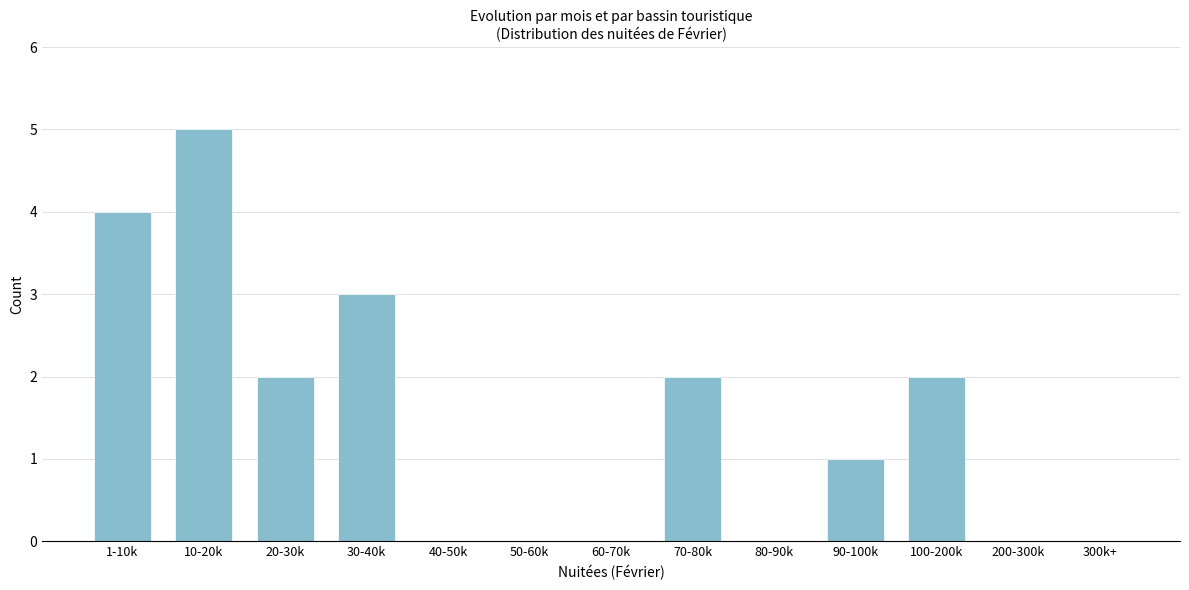

Reading left to right, list all the values displayed in this chart.

1-10k=4	10-20k=5	20-30k=2	30-40k=3	40-50k=0	50-60k=0	60-70k=0	70-80k=2	80-90k=0	90-100k=1	100-200k=2	200-300k=0	300k+=0